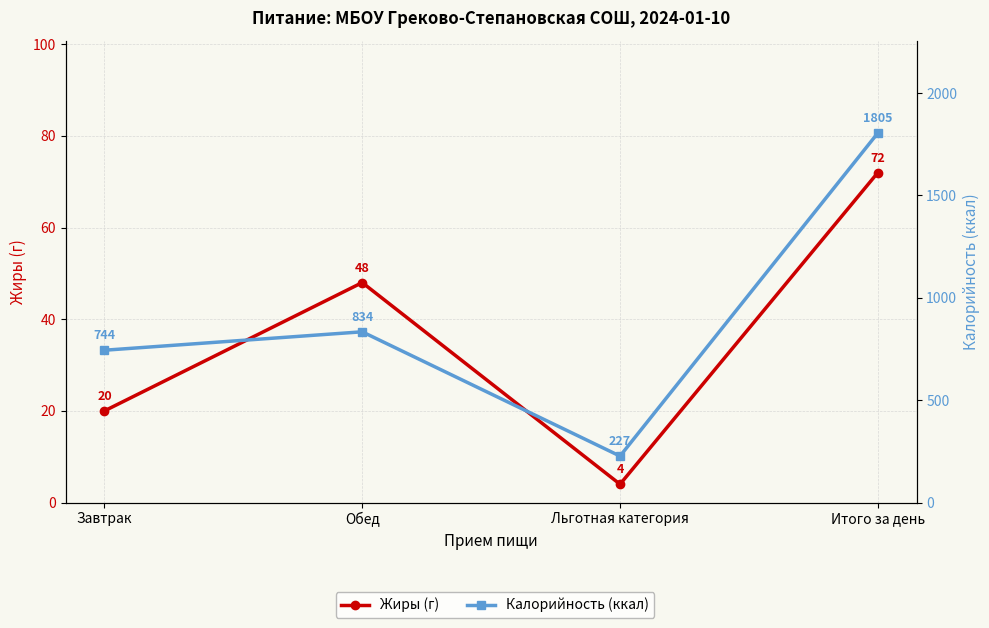

True or false: Калорийность (ккал) and Жиры (г) cross at least once.

False